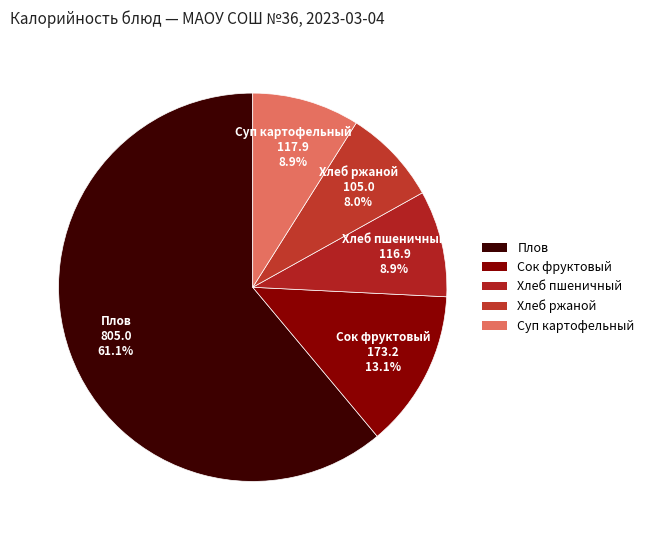

Is there a majority slice in this chart?

Yes